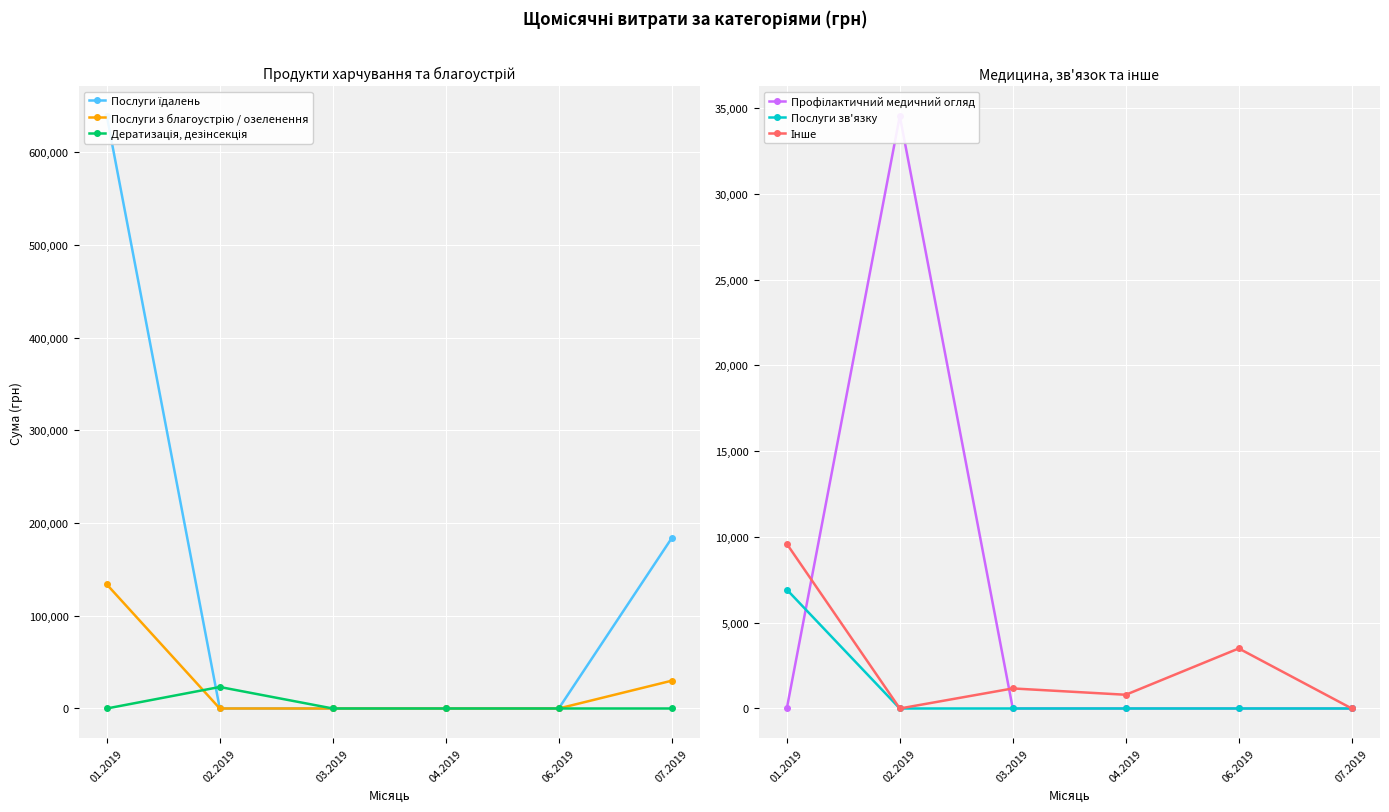

Which series has the largest range (max minus min)?

Послуги їдалень